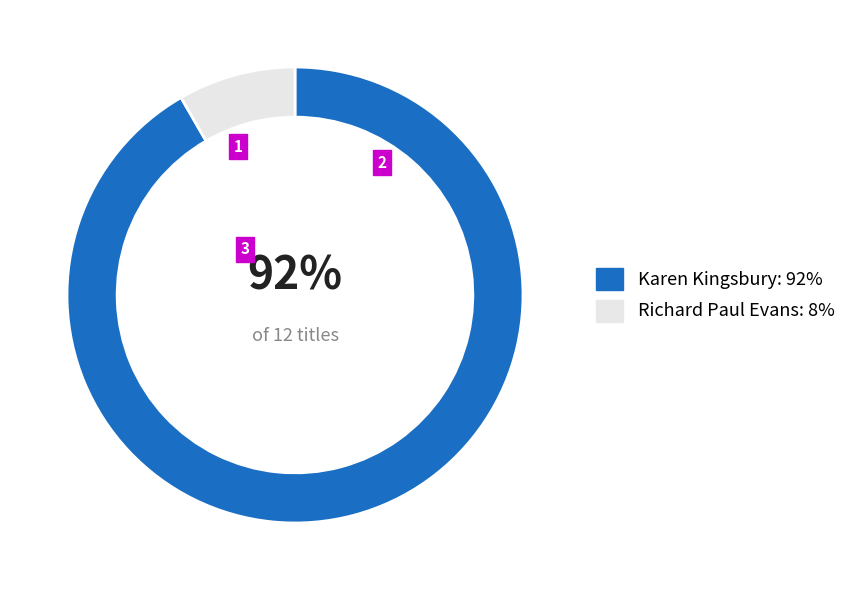

Does any single category account for the majority?

Yes